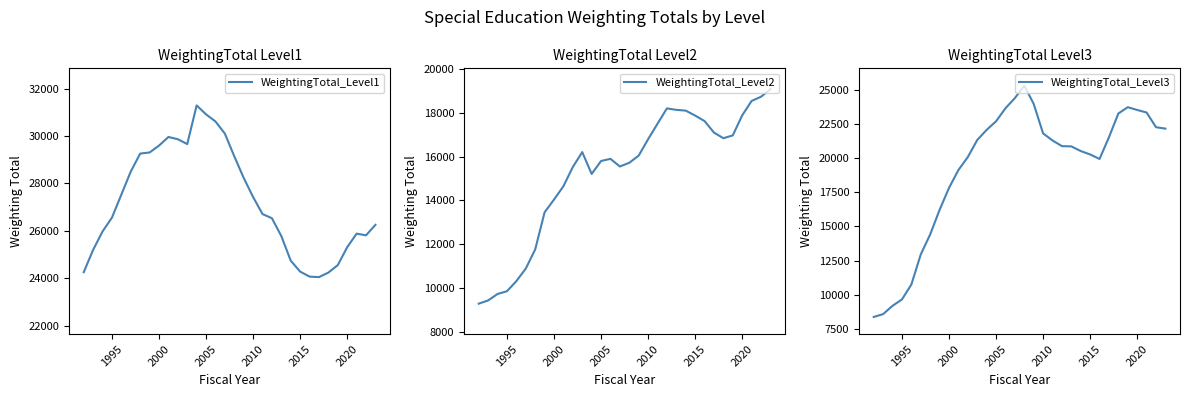

At which label is WeightingTotal_Level2 closest to 14182?

2000